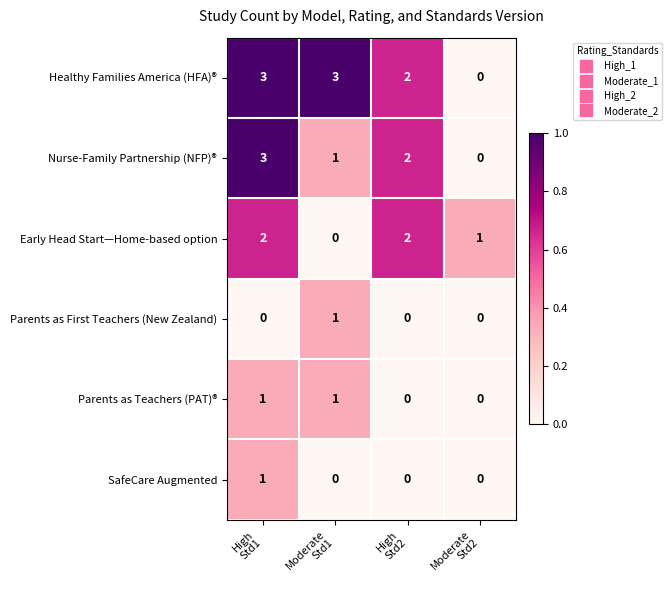

What is the difference between the second highest and minimum values in the Healthy Families America (HFA)® series?

3